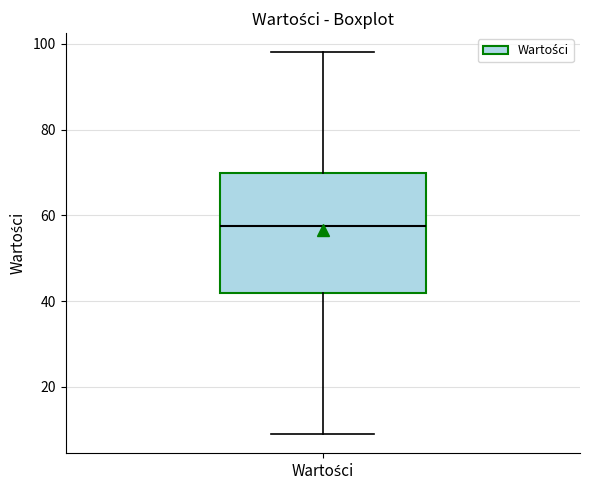

Read this box plot against the y-axis: the position of the median line, the range covered by the box, and the ends of both whiskers. The values are not printed on the chart, so give them approximately, as read against the axis.

median 58, box 42 to 70, whiskers 10 to 98